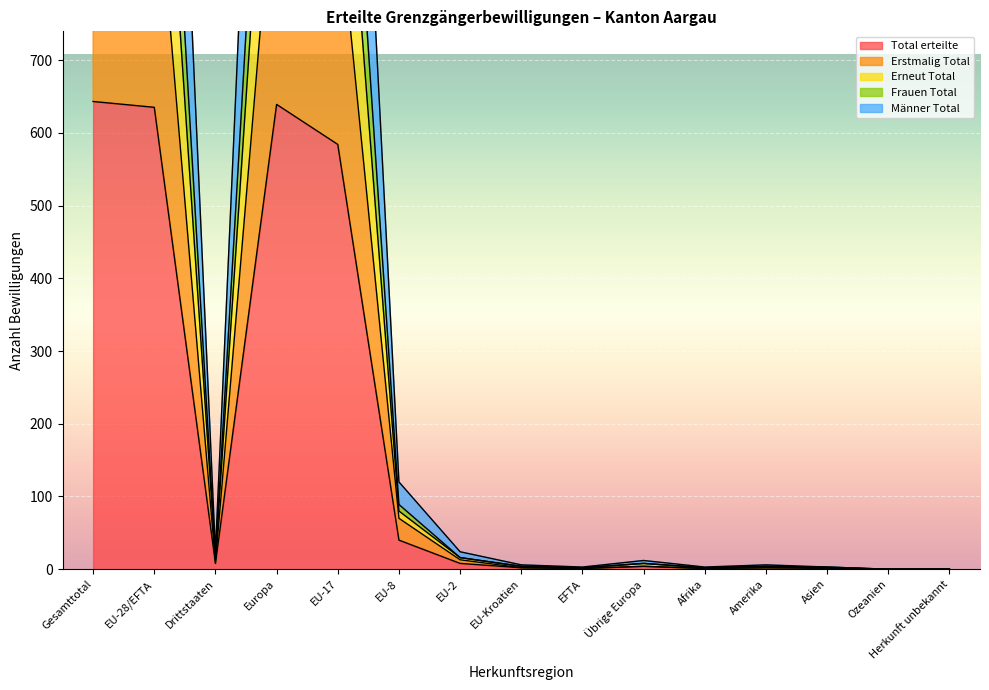

What is the average value of the Frauen Total series?

342